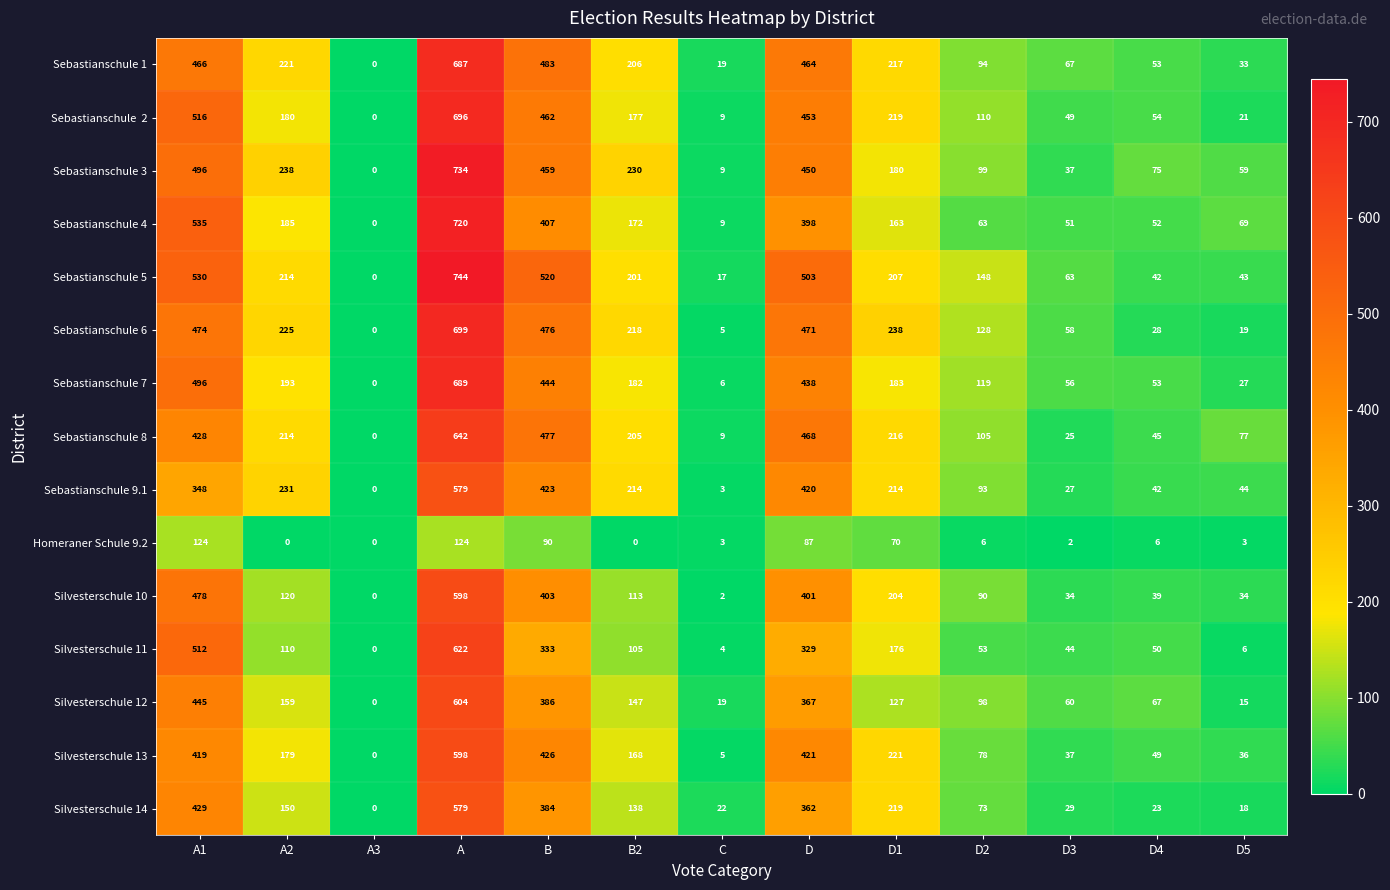

At how many categories does at least one series exceed 85?

8